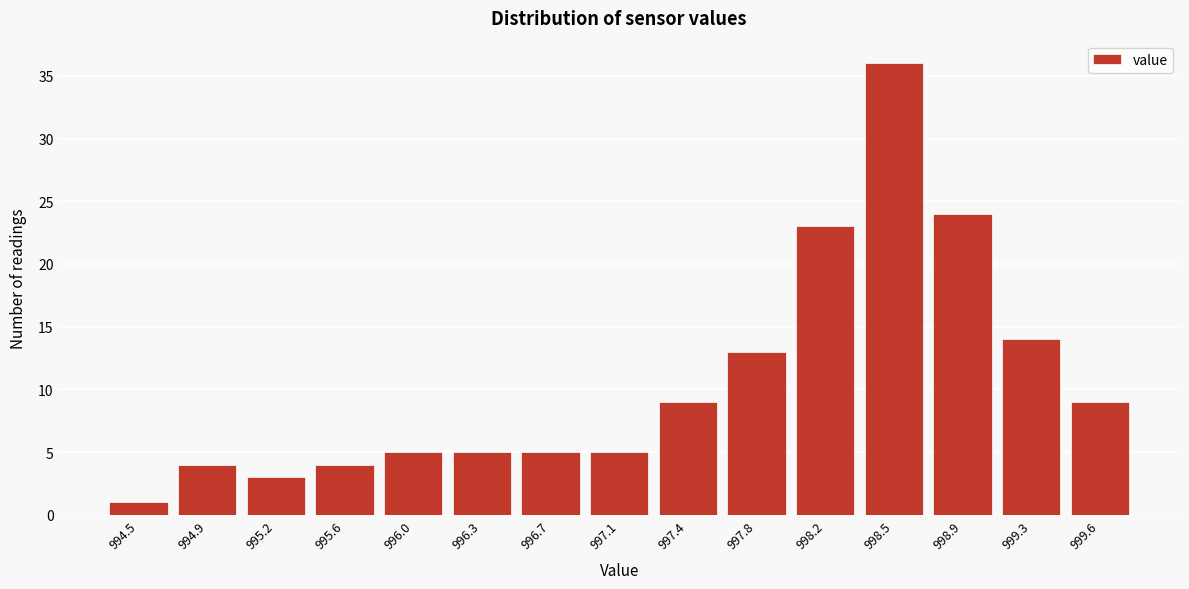

Reading left to right, transcribe all the data shown in this chart.

1	4	3	4	5	5	5	5	9	13	23	36	24	14	9